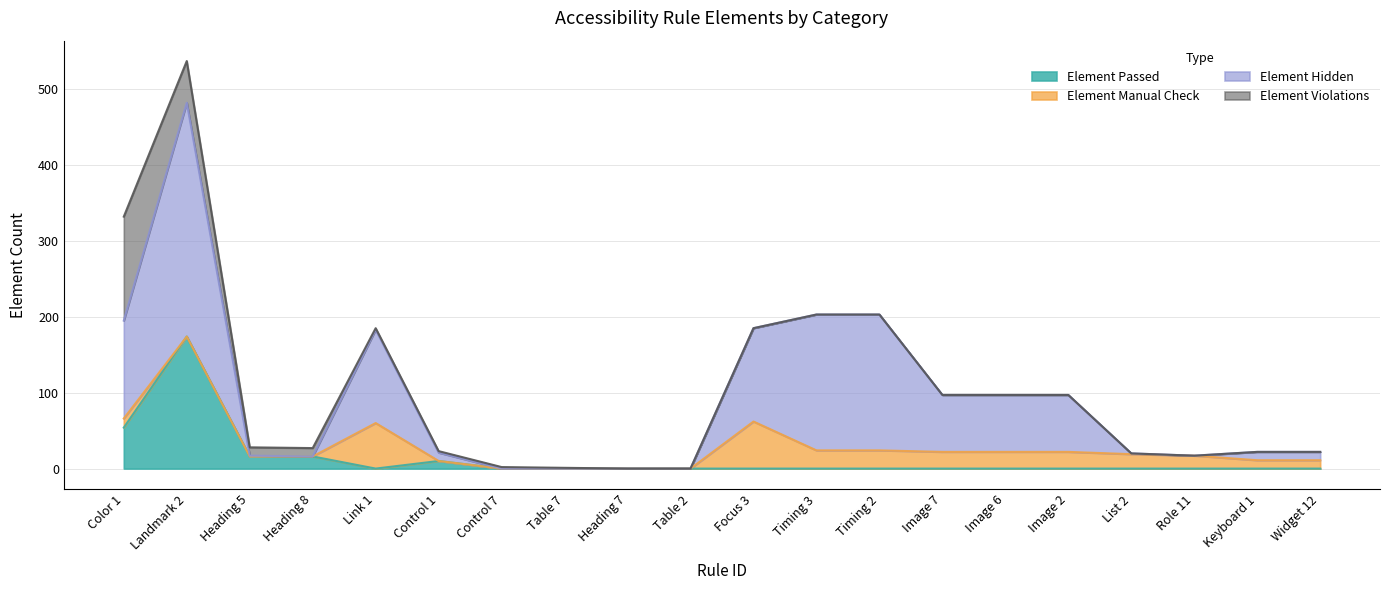

At which category is the sum across all series the highest?

Landmark 2